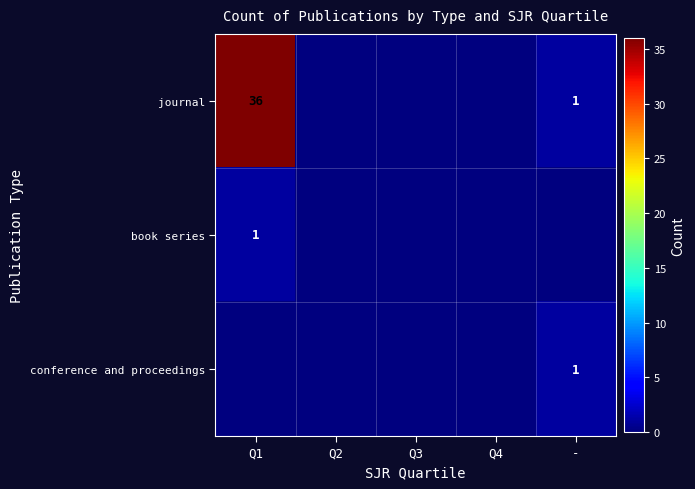

Is it true that book series equals 1 at Q1?

True